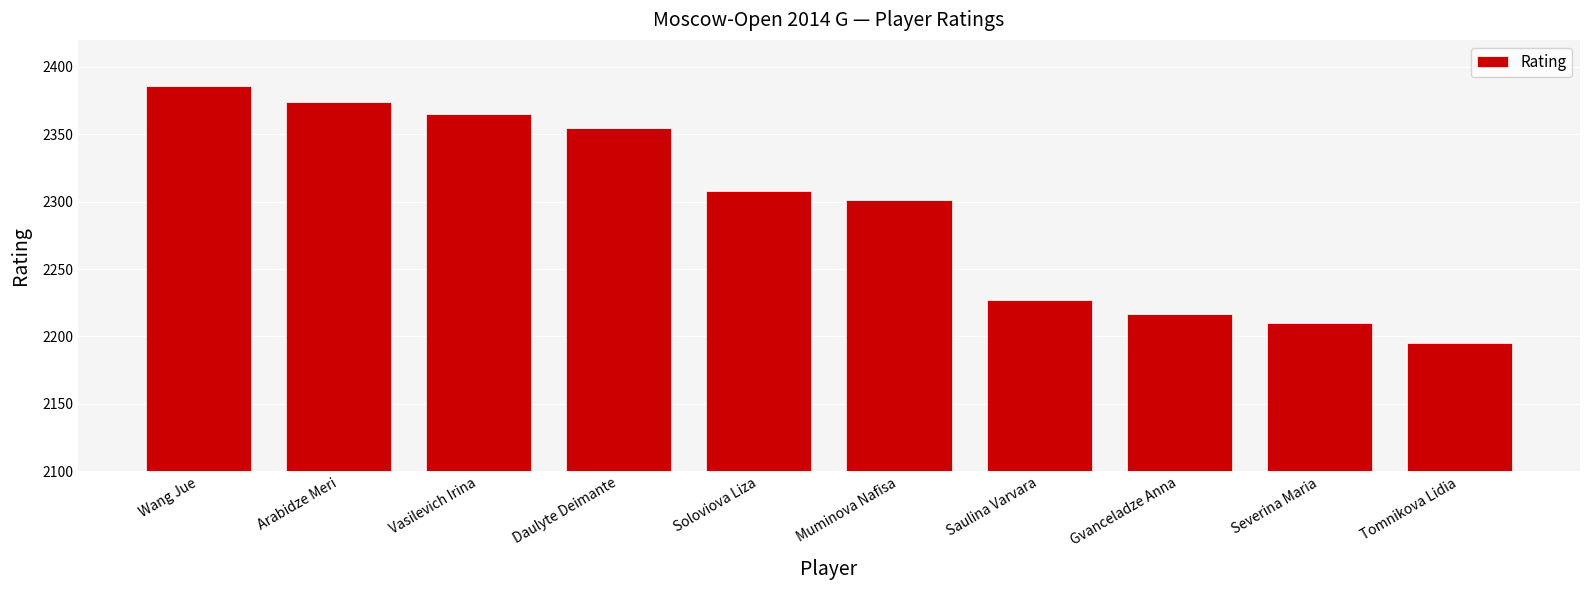

What is the difference between the second highest and minimum values?

179